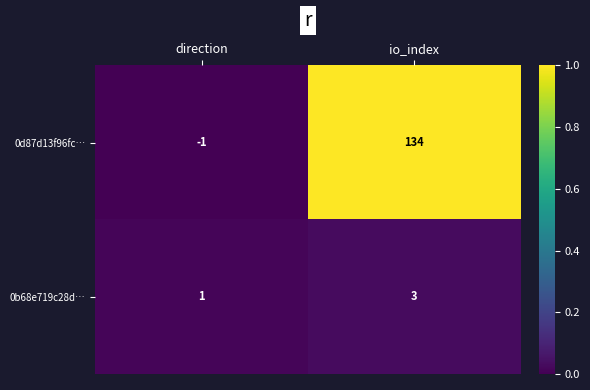

Where is 0b68e719c28d… nearest to the value 2?

direction